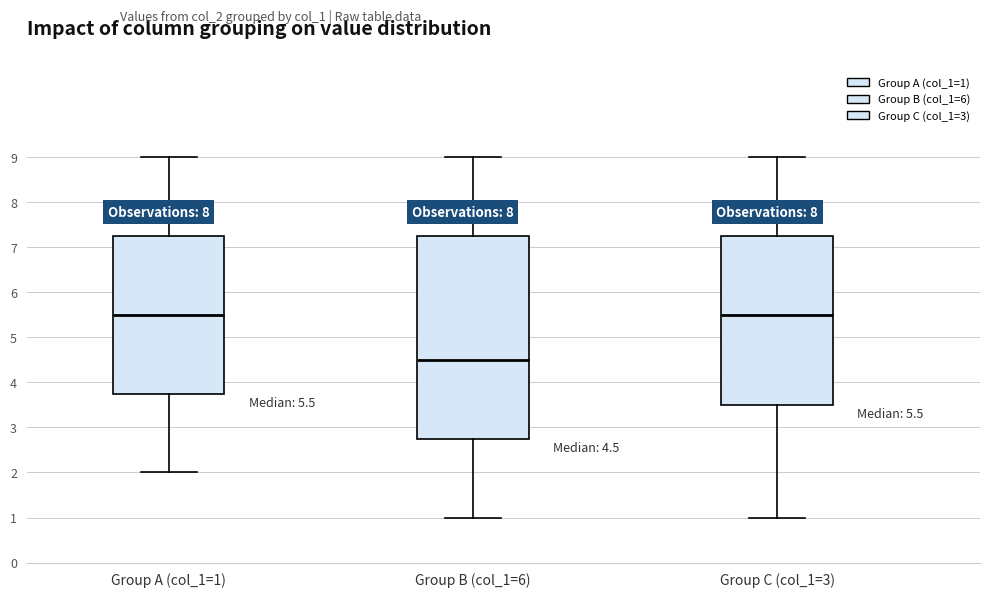

Comparing the boxes themselves (not the whiskers), which one is the tallest?

Group B (col_1=6)